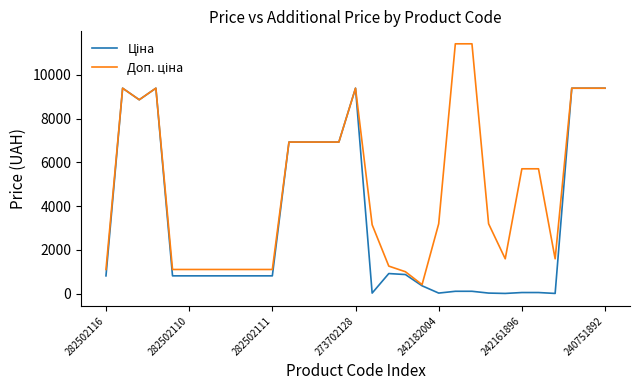

What is the greatest value displayed?

11410.0